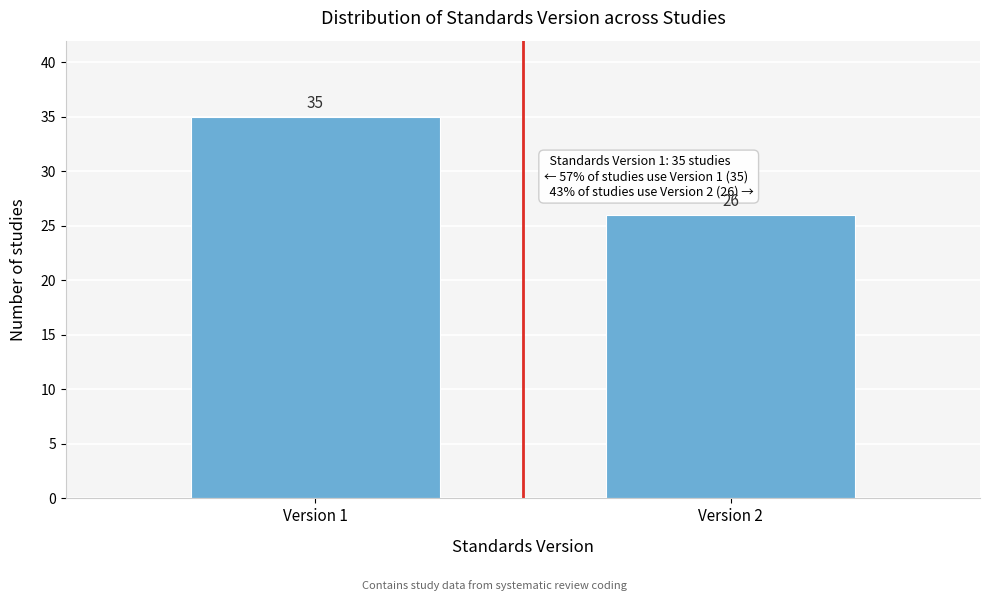

Reading left to right, extract all data points from this chart.

35	26